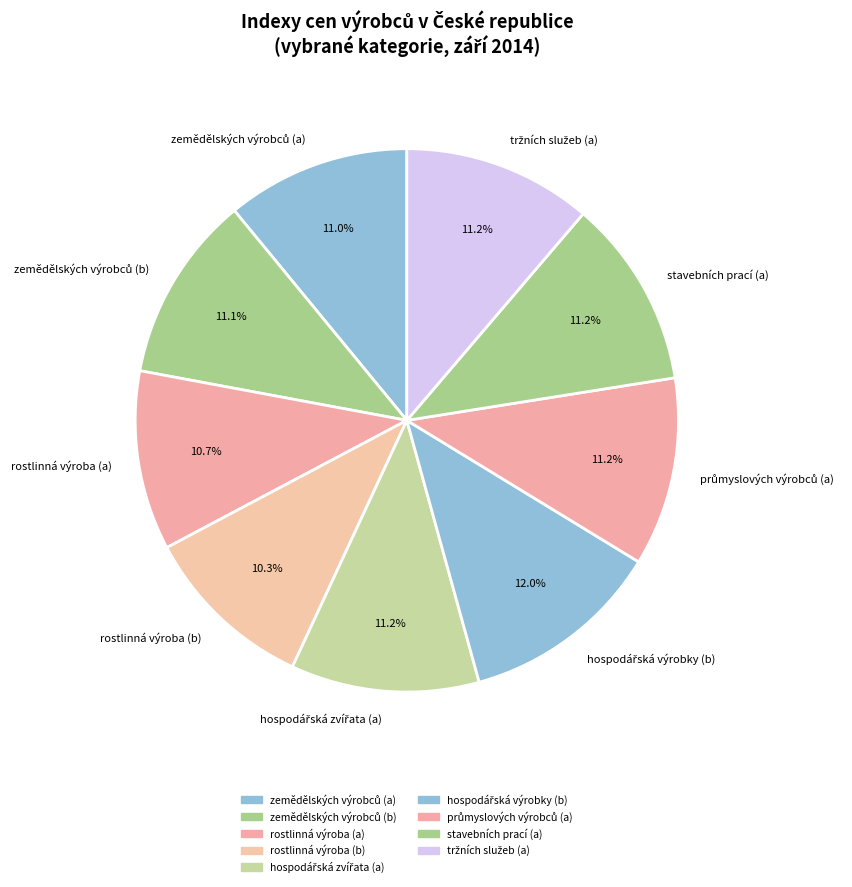

Is there a majority slice in this chart?

No